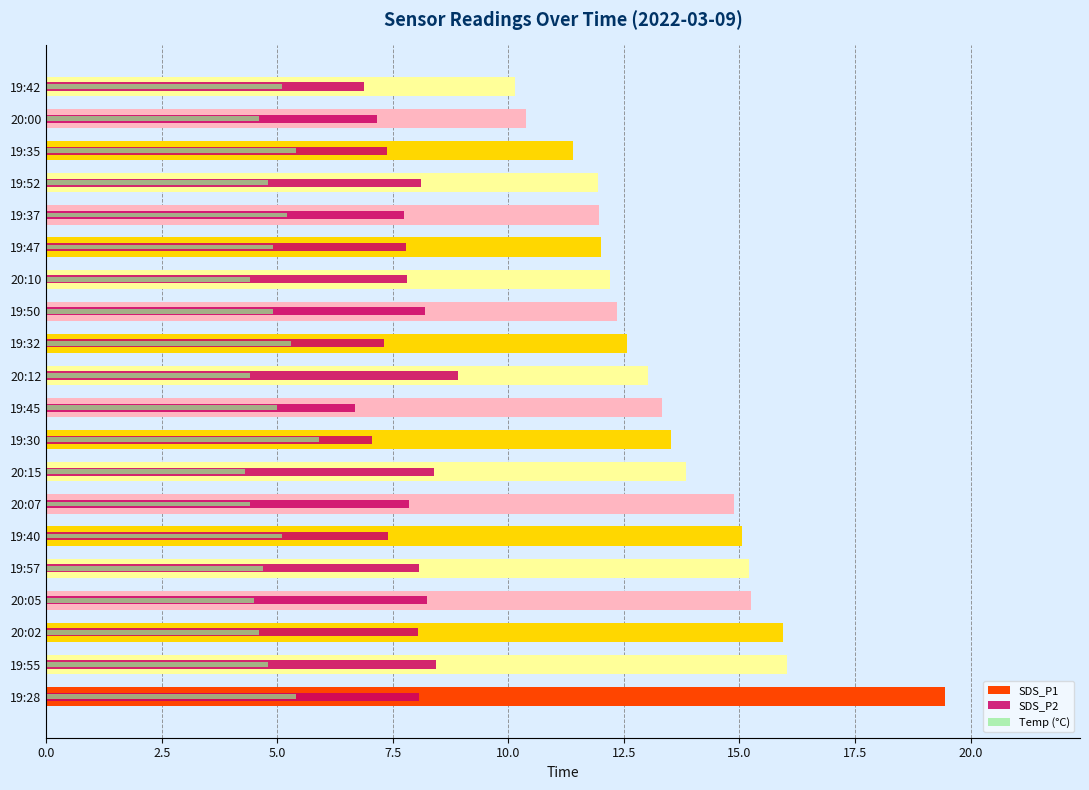

What is the difference between the maximum and minimum values in the SDS_P2 series?

2.2